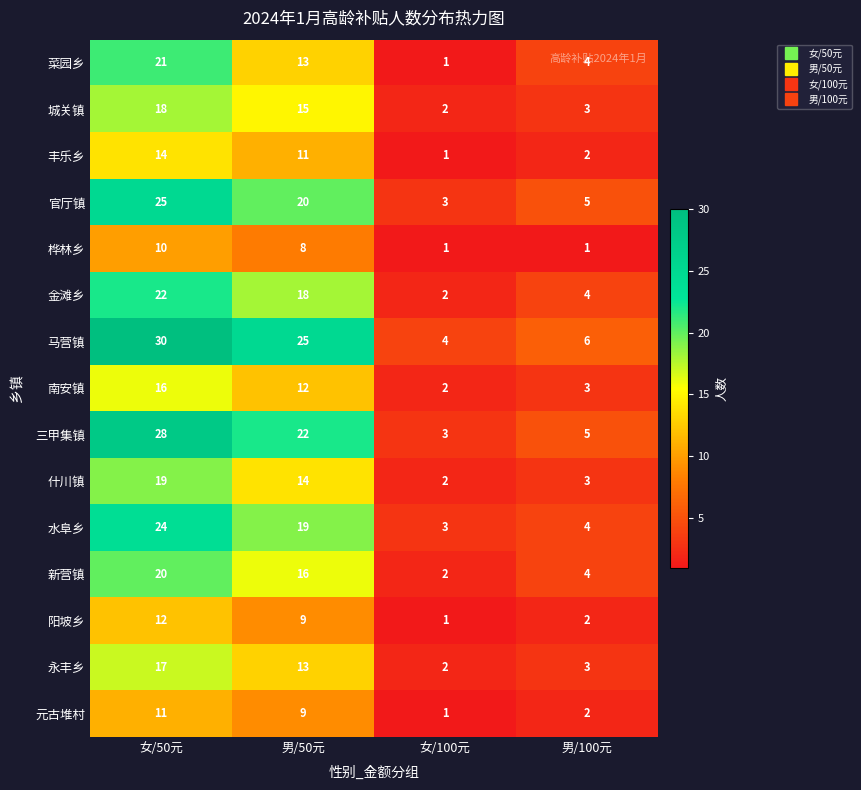

What is the difference between the highest and lowest values at 男/100元?

5